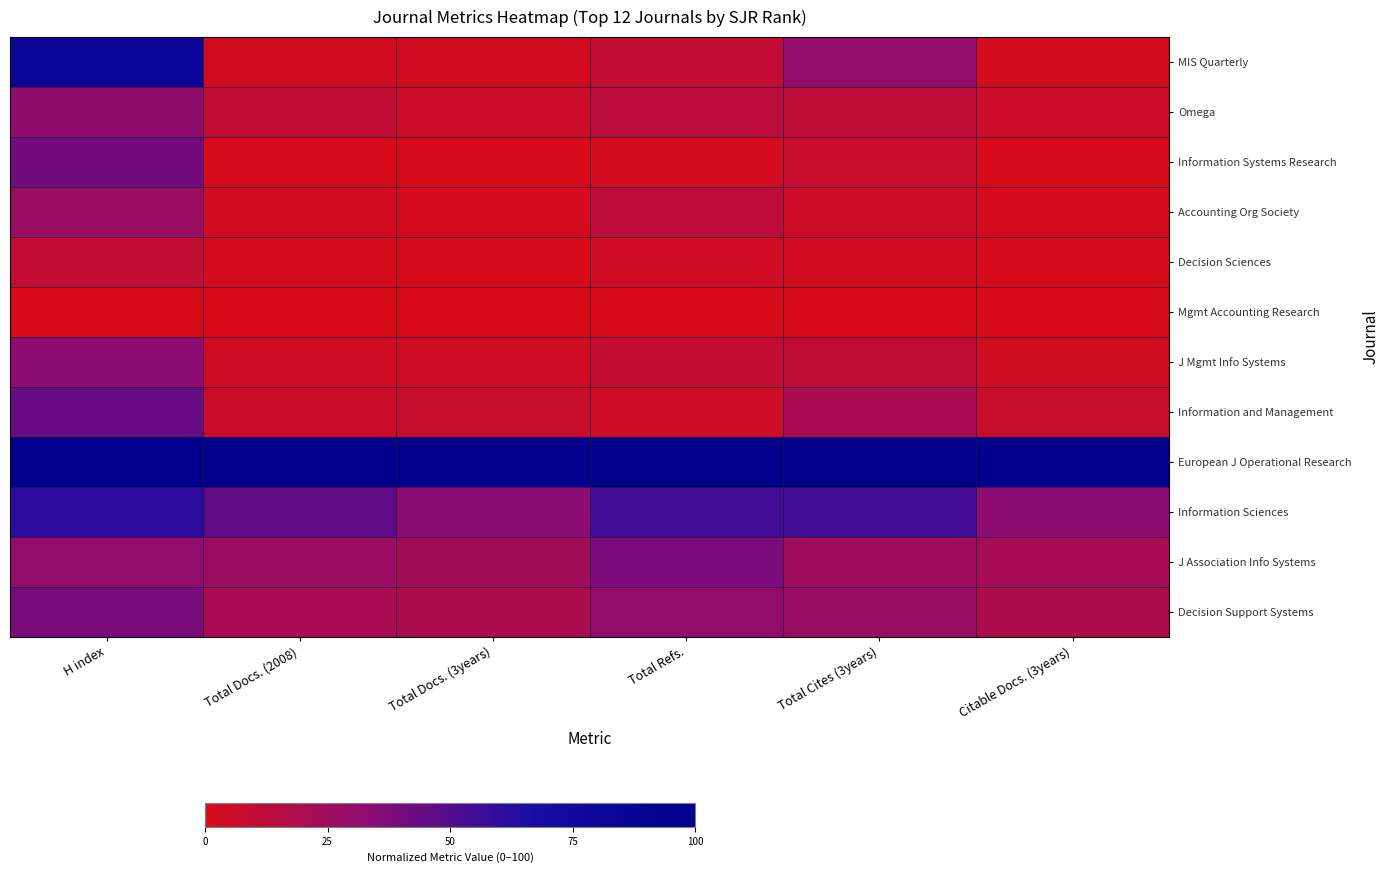

Reading left to right, extract all data points from this chart.

MIS Quarterly: H index=83.3	Total Docs. (2008)=2.9	Total Docs. (3years)=2.9	Total Refs.=9.9	Total Cites (3years)=30.2	Citable Docs. (3years)=2.6
Omega: H index=32.0	Total Docs. (2008)=10.5	Total Docs. (3years)=5.7	Total Refs.=12.7	Total Cites (3years)=11.5	Citable Docs. (3years)=5.7
Information Systems Research: H index=40.9	Total Docs. (2008)=1.2	Total Docs. (3years)=1.2	Total Refs.=2.4	Total Cites (3years)=7.6	Citable Docs. (3years)=1.3
Accounting Org Society: H index=27.1	Total Docs. (2008)=3.3	Total Docs. (3years)=2.1	Total Refs.=11.9	Total Cites (3years)=5.5	Citable Docs. (3years)=2.1
Decision Sciences: H index=10.3	Total Docs. (2008)=1.8	Total Docs. (3years)=1.0	Total Refs.=4.0	Total Cites (3years)=3.0	Citable Docs. (3years)=0.8
Mgmt Accounting Research: H index=0.0	Total Docs. (2008)=0.0	Total Docs. (3years)=0.0	Total Refs.=0.0	Total Cites (3years)=0.0	Citable Docs. (3years)=0.0
J Mgmt Info Systems: H index=33.5	Total Docs. (2008)=4.2	Total Docs. (3years)=4.3	Total Refs.=9.5	Total Cites (3years)=11.2	Citable Docs. (3years)=3.6
Information and Management: H index=43.8	Total Docs. (2008)=6.2	Total Docs. (3years)=7.0	Total Refs.=4.4	Total Cites (3years)=20.8	Citable Docs. (3years)=7.2
European J Operational Research: H index=100.0	Total Docs. (2008)=100.0	Total Docs. (3years)=100.0	Total Refs.=100.0	Total Cites (3years)=100.0	Citable Docs. (3years)=100.0
Information Sciences: H index=61.6	Total Docs. (2008)=46.2	Total Docs. (3years)=33.1	Total Refs.=54.9	Total Cites (3years)=54.8	Citable Docs. (3years)=32.8
J Association Info Systems: H index=31.0	Total Docs. (2008)=27.2	Total Docs. (3years)=24.2	Total Refs.=38.1	Total Cites (3years)=25.5	Citable Docs. (3years)=22.3
Decision Support Systems: H index=38.4	Total Docs. (2008)=20.6	Total Docs. (3years)=19.6	Total Refs.=30.0	Total Cites (3years)=27.9	Citable Docs. (3years)=19.2